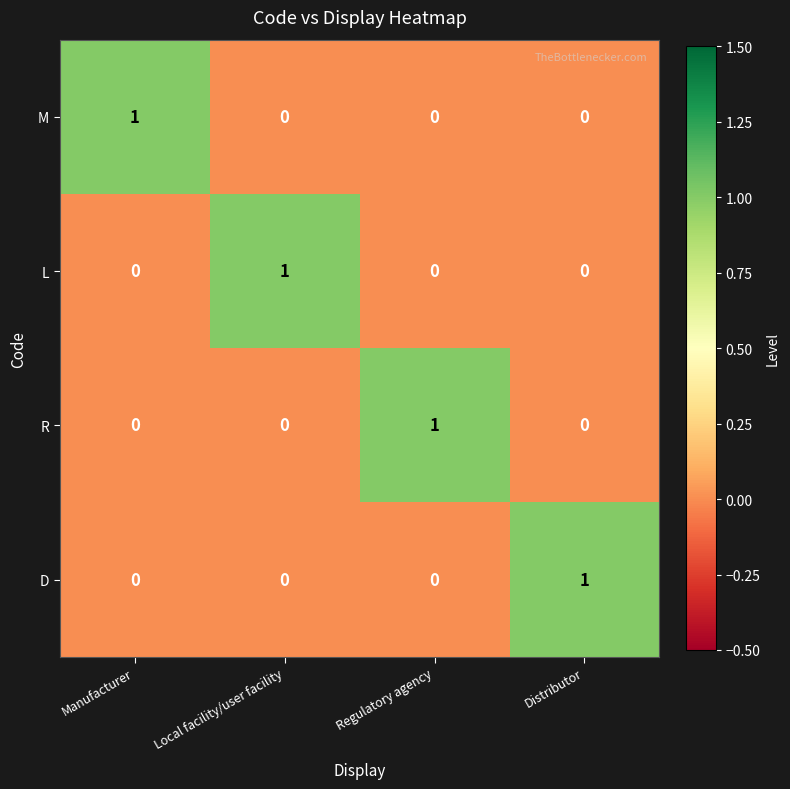

Count the L values in the range 0 to 1.

4